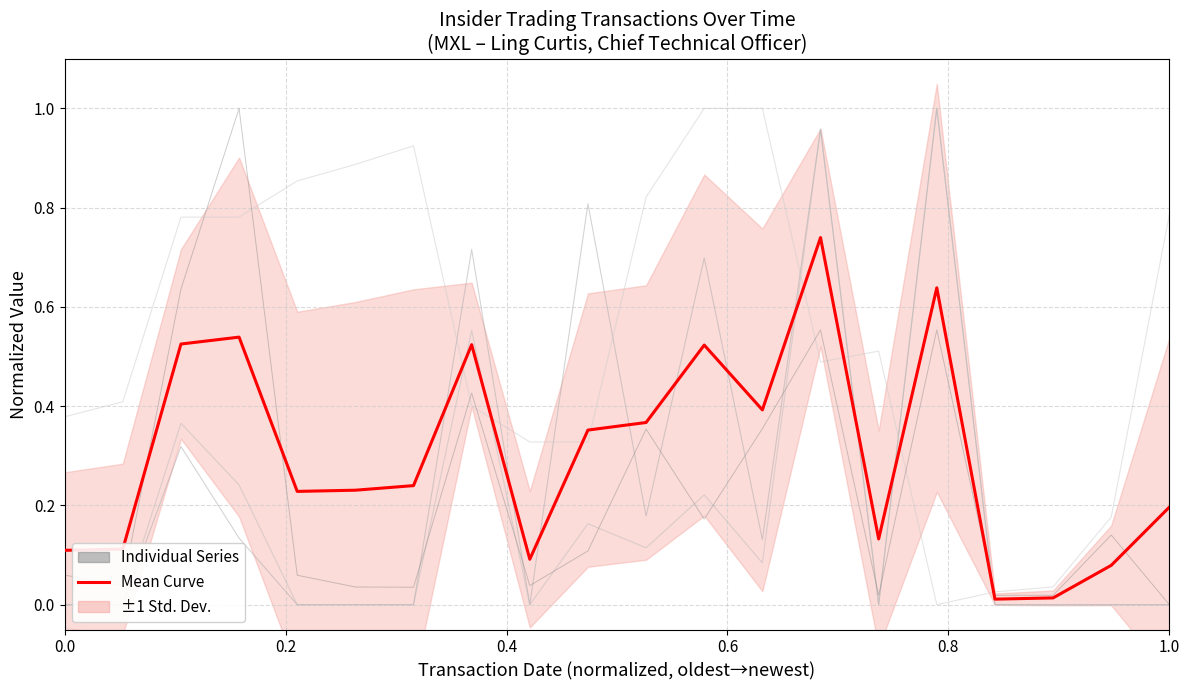

What is the difference between the maximum and second lowest values in the Mean Curve (normalized) series?

0.7